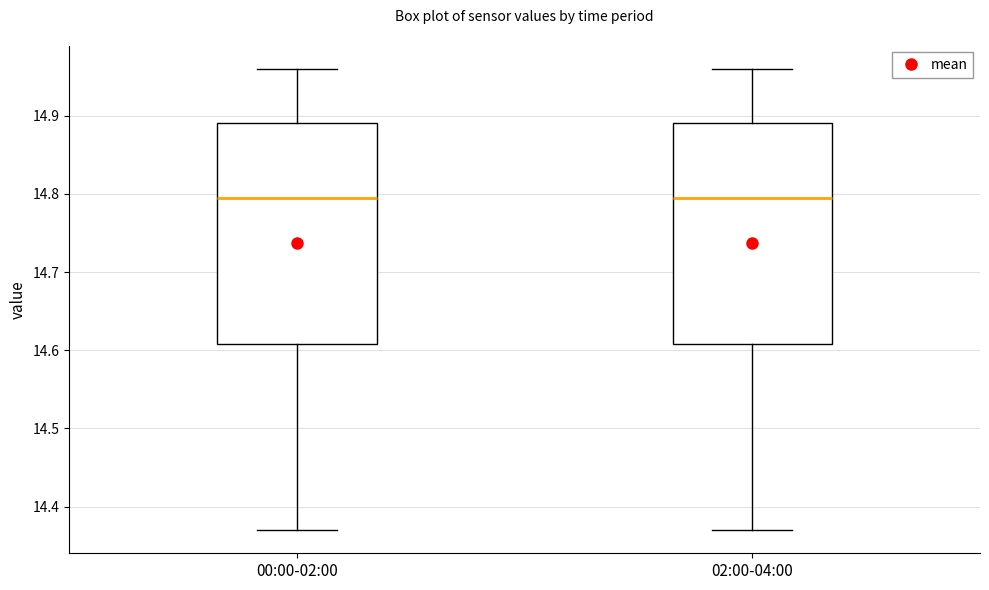

Reading left to right, transcribe this box plot: for each box, give where its median line is, the range the box spans, and where its two whiskers end, as read against the y-axis. The values are not printed on the chart, so give them approximately, as read against the axis.

00:00-02:00: median 14.80, box 14.61 to 14.89, whiskers 14.37 to 14.96
02:00-04:00: median 14.80, box 14.61 to 14.89, whiskers 14.37 to 14.96